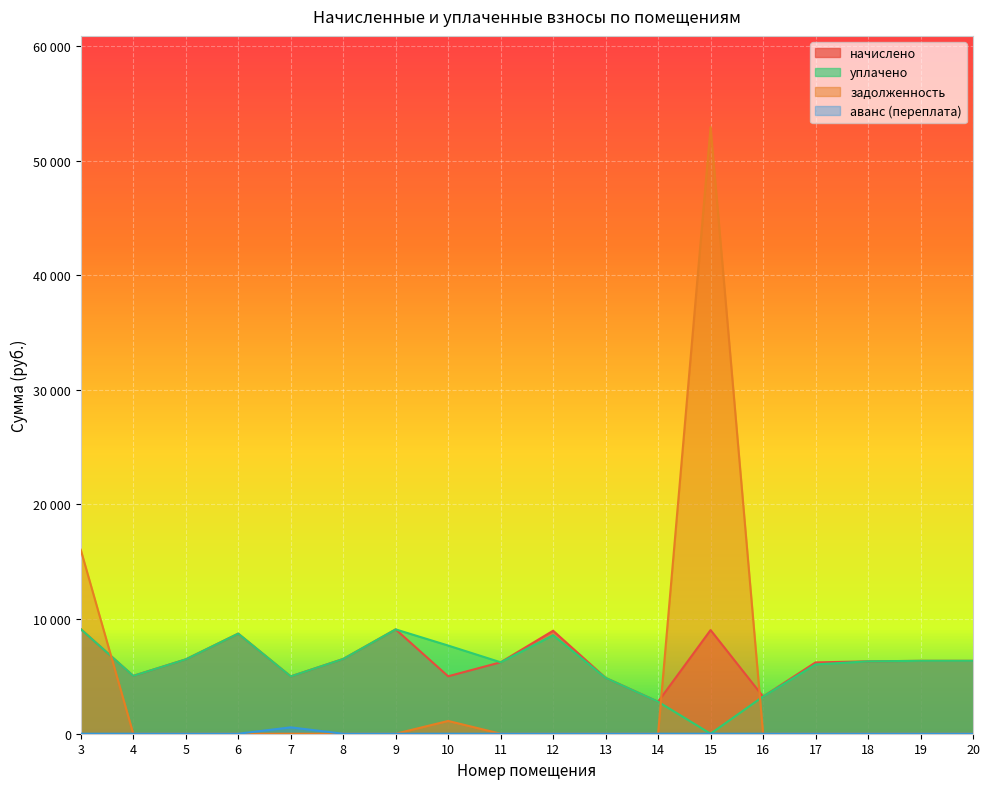

What is the maximum value for аванс (переплата)?

555.5